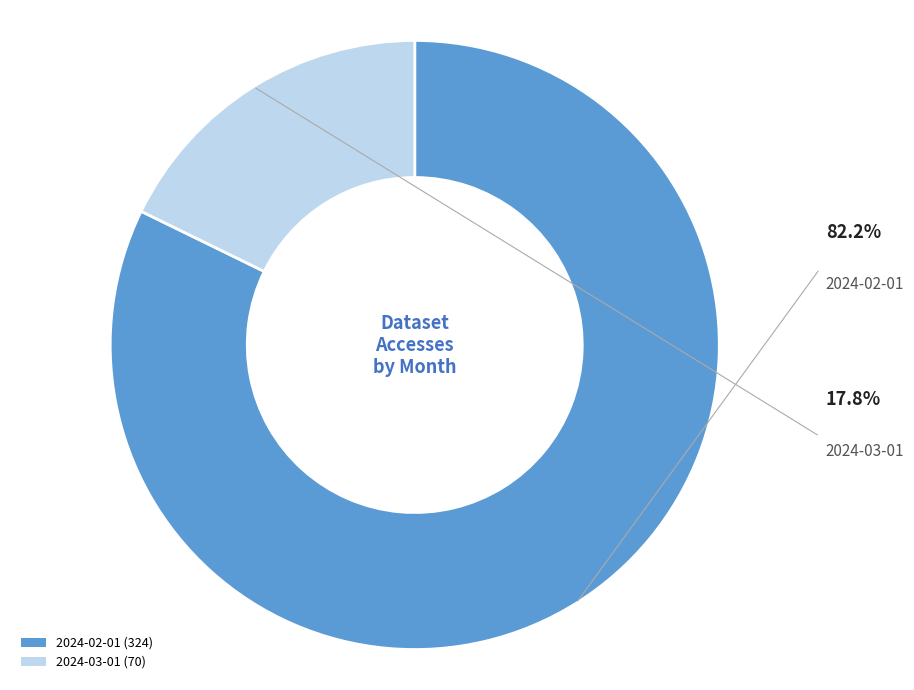

Combined, do 2024-03-01 (70) and 2024-02-01 (324) account for over 50%?

Yes